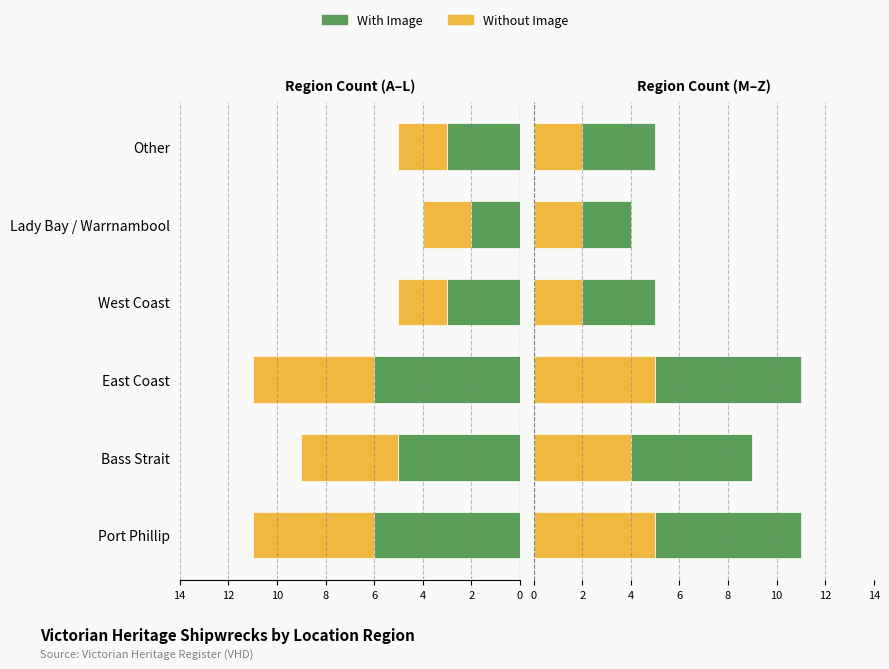

How many data points does each series have?

6